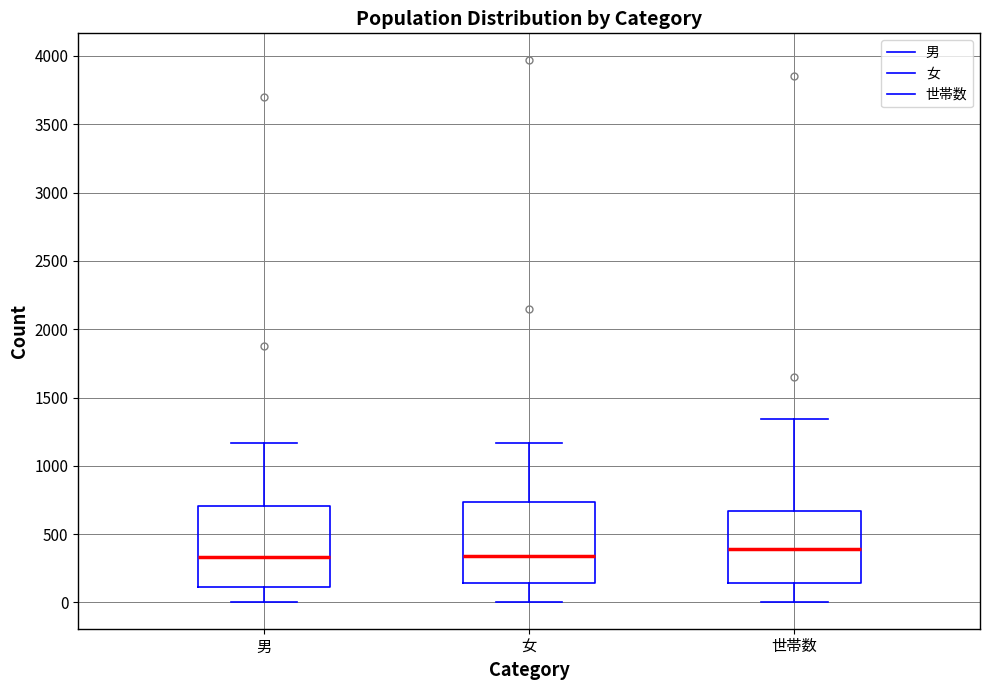

Reading left to right, read every box against the y-axis: the position of its median line, the range the box covers, and the ends of its whiskers. The values are not printed on the chart, so give them approximately, as read against the axis.

男: median 350, box 100 to 700, whiskers 0 to 1150
女: median 350, box 150 to 750, whiskers 0 to 1150
世帯数: median 400, box 150 to 650, whiskers 0 to 1350